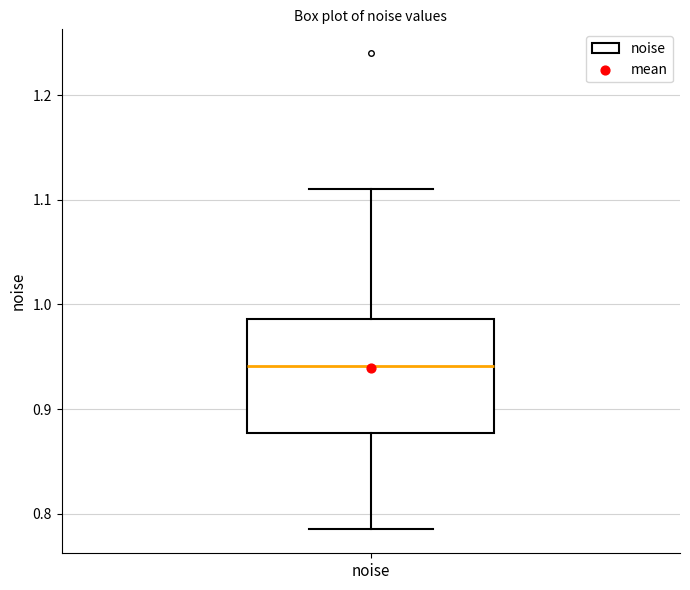

Read this box plot against the y-axis: the position of the median line, the range covered by the box, and the ends of both whiskers. The values are not printed on the chart, so give them approximately, as read against the axis.

median 0.94, box 0.88 to 0.99, whiskers 0.78 to 1.11